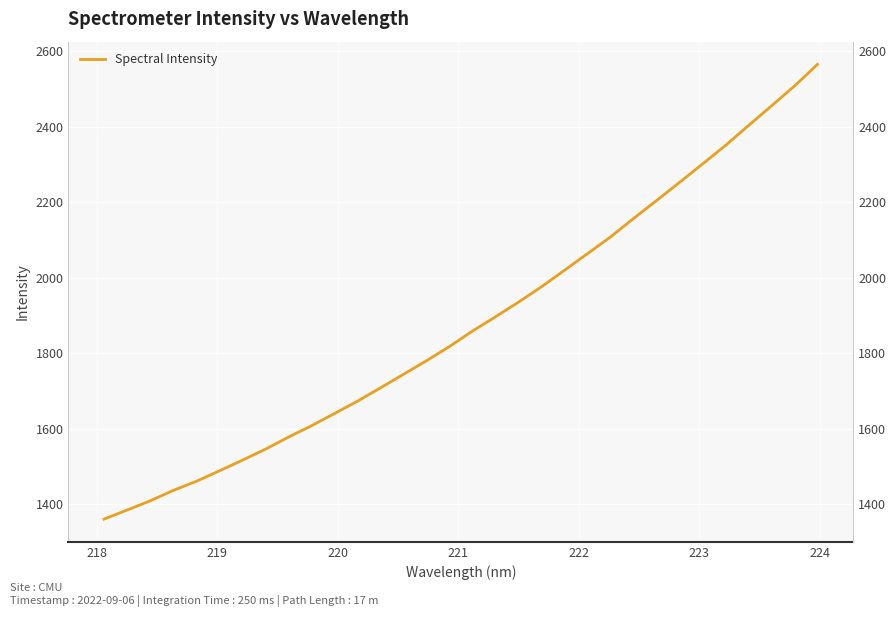

What is the label of the 28th point from the right?

221